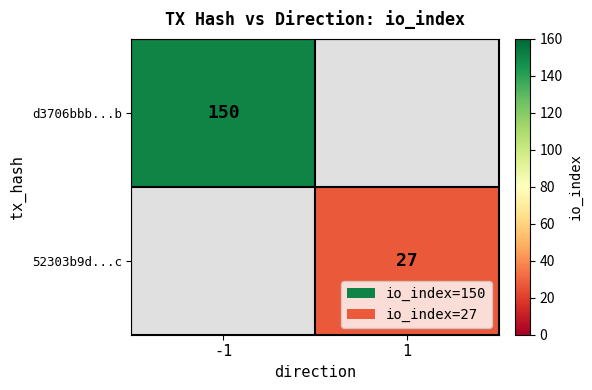

The value of 52303b9d...c at 1 is 15. True or false?

False